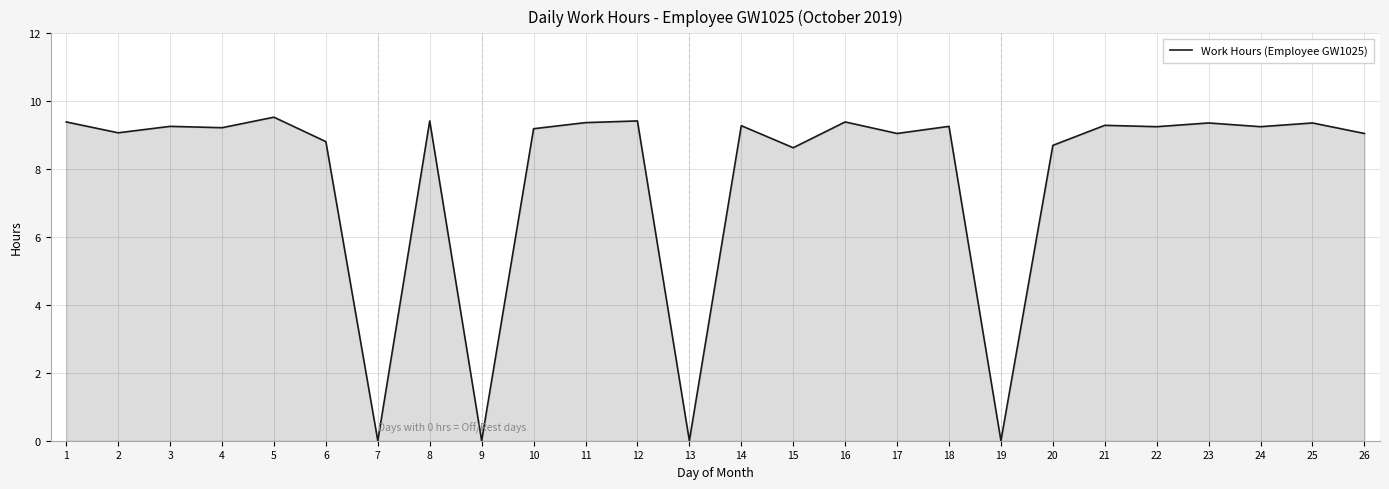

Which has a higher value, 10 or 5?

5